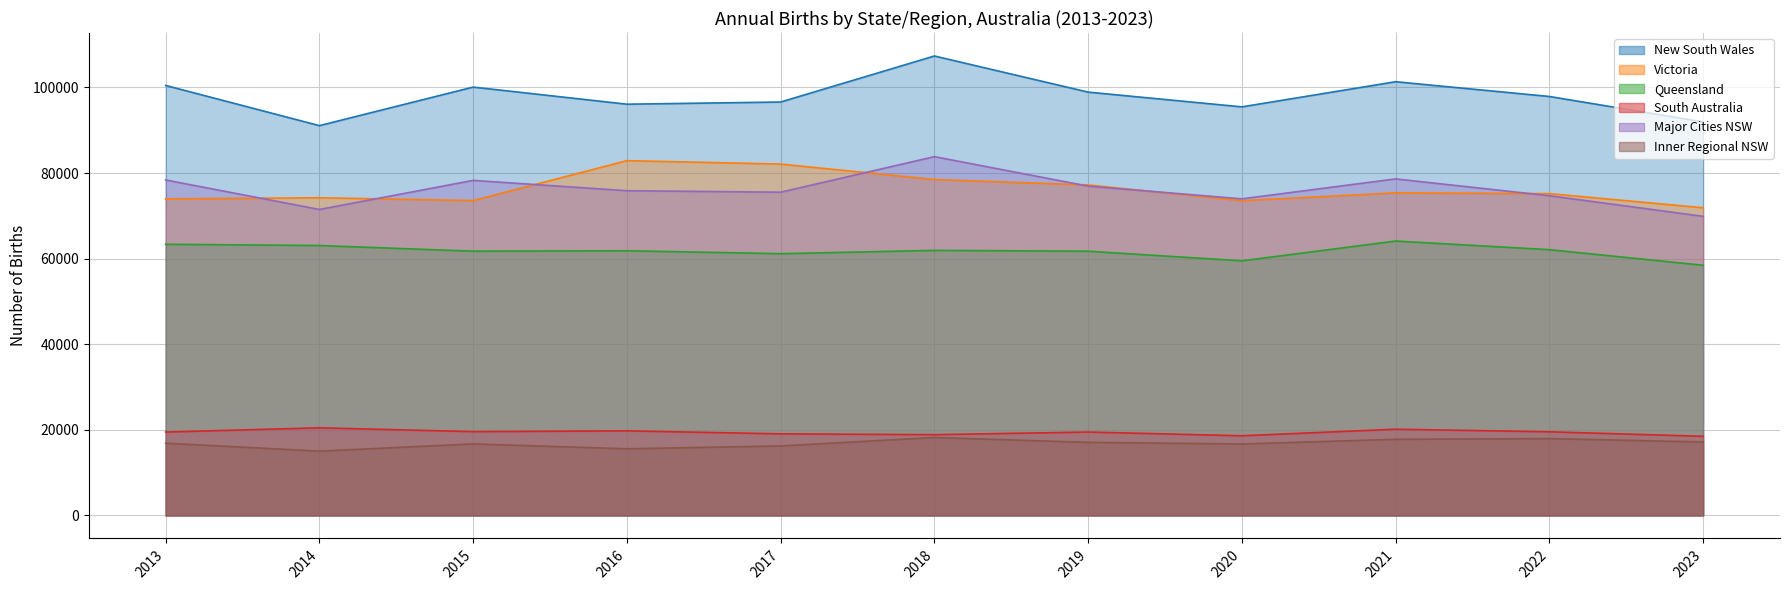

Between 2017 and 2019, which series saw the biggest shift?

Victoria